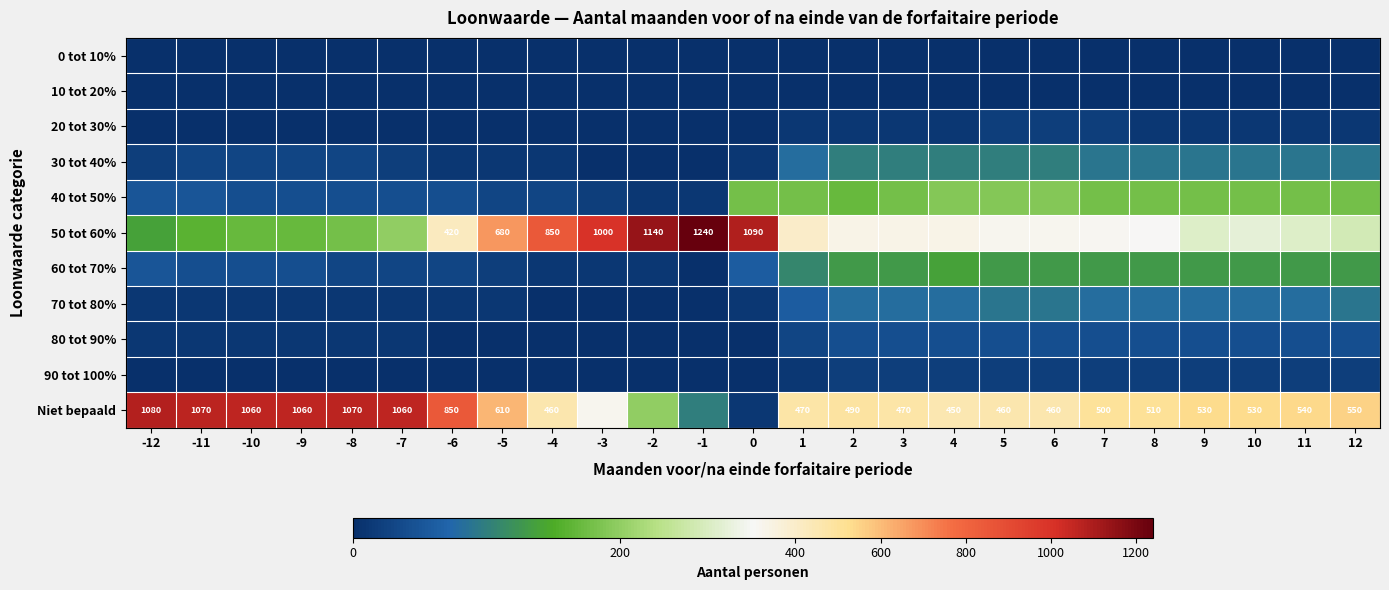

The Niet bepaald series shows 1070 at -11. True or false?

True